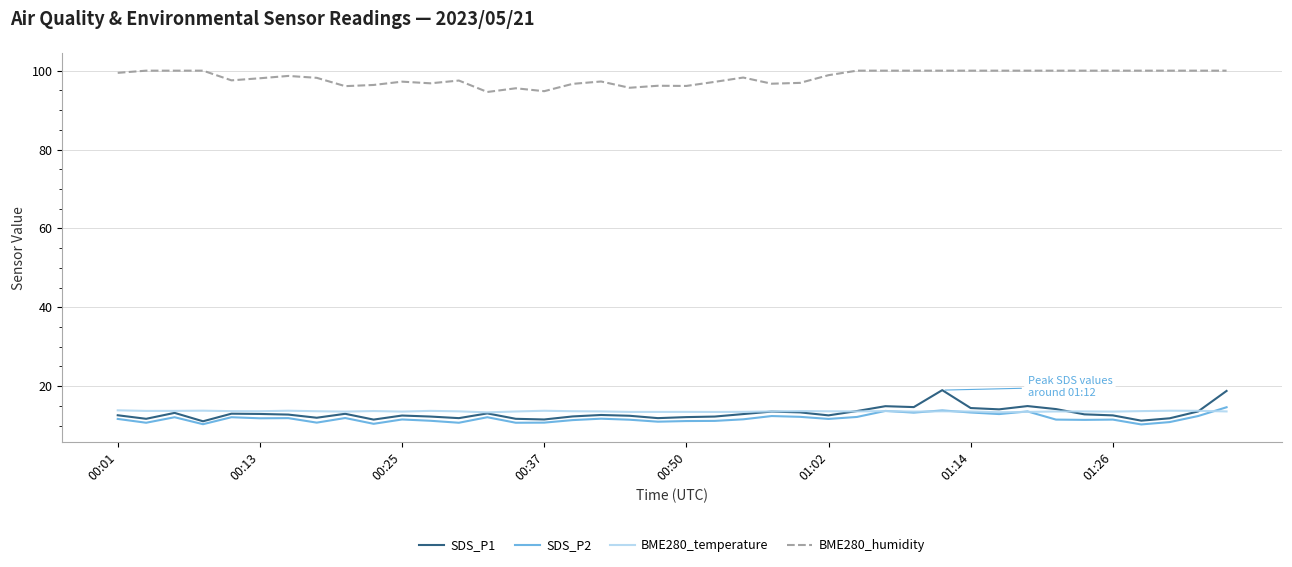

What is the lowest value of the SDS_P2 series?

10.3